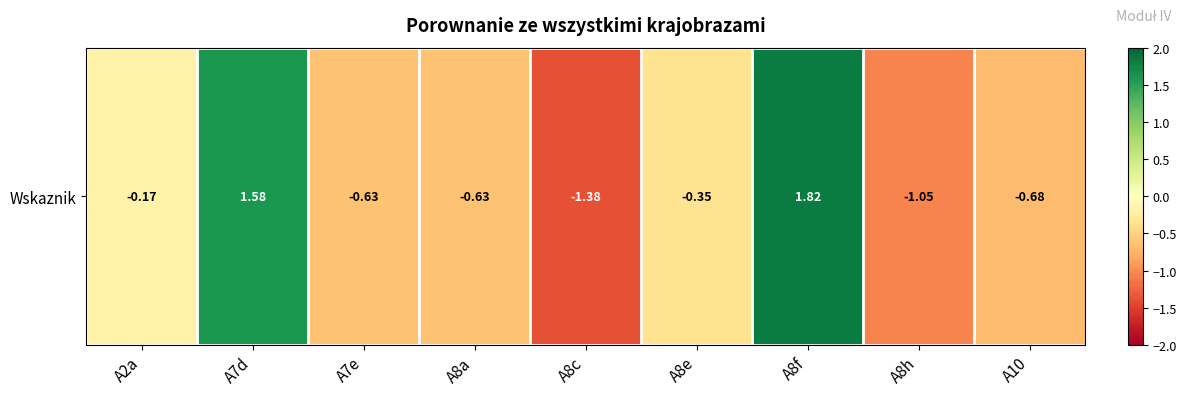

The value at A2a is -0.2. True or false?

True